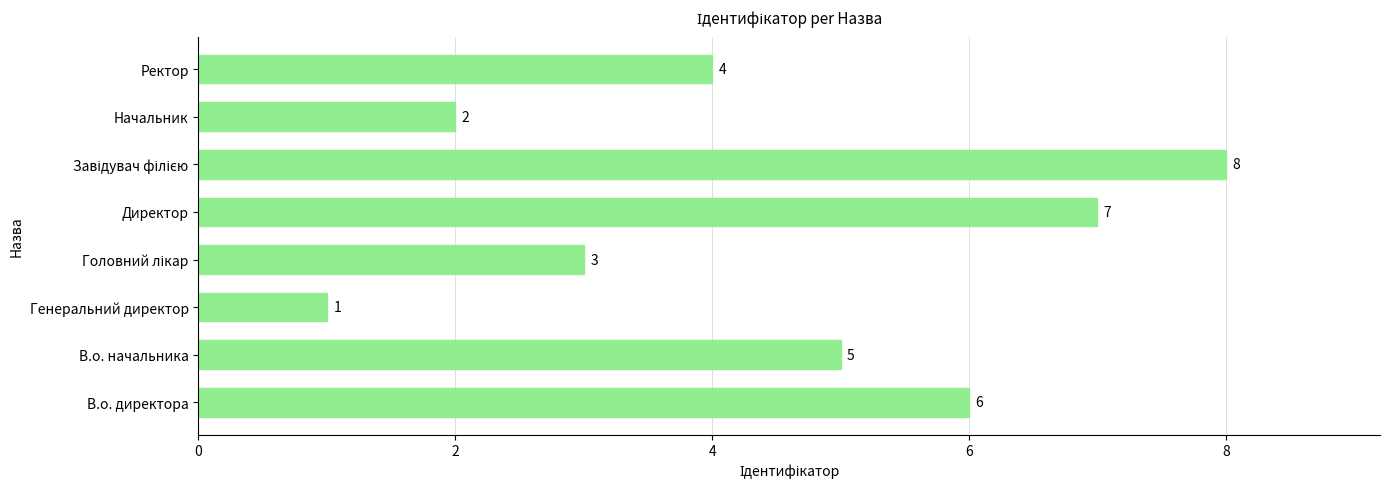

What is the greatest value displayed?

8